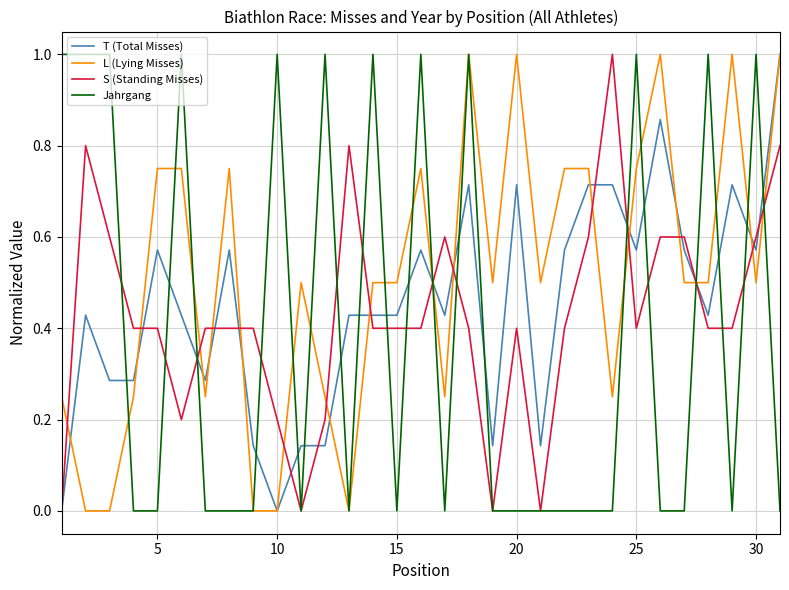

True or false: S (Standing Misses) has more than 2 interior local peaks.

True